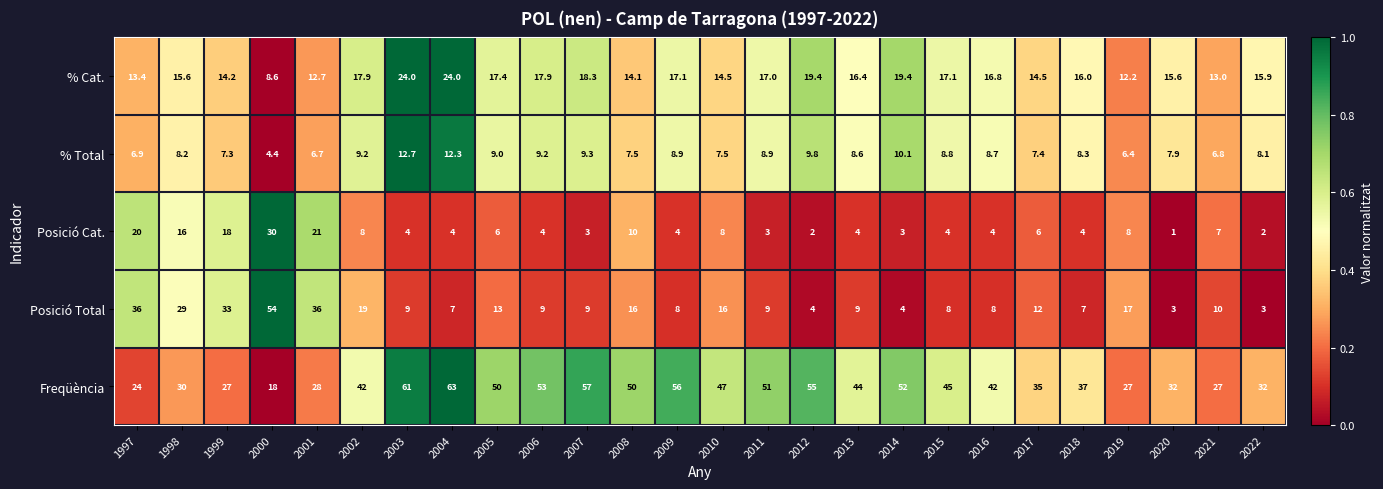

What is the sum of the % Total values at 2011 and 2007?

18.2